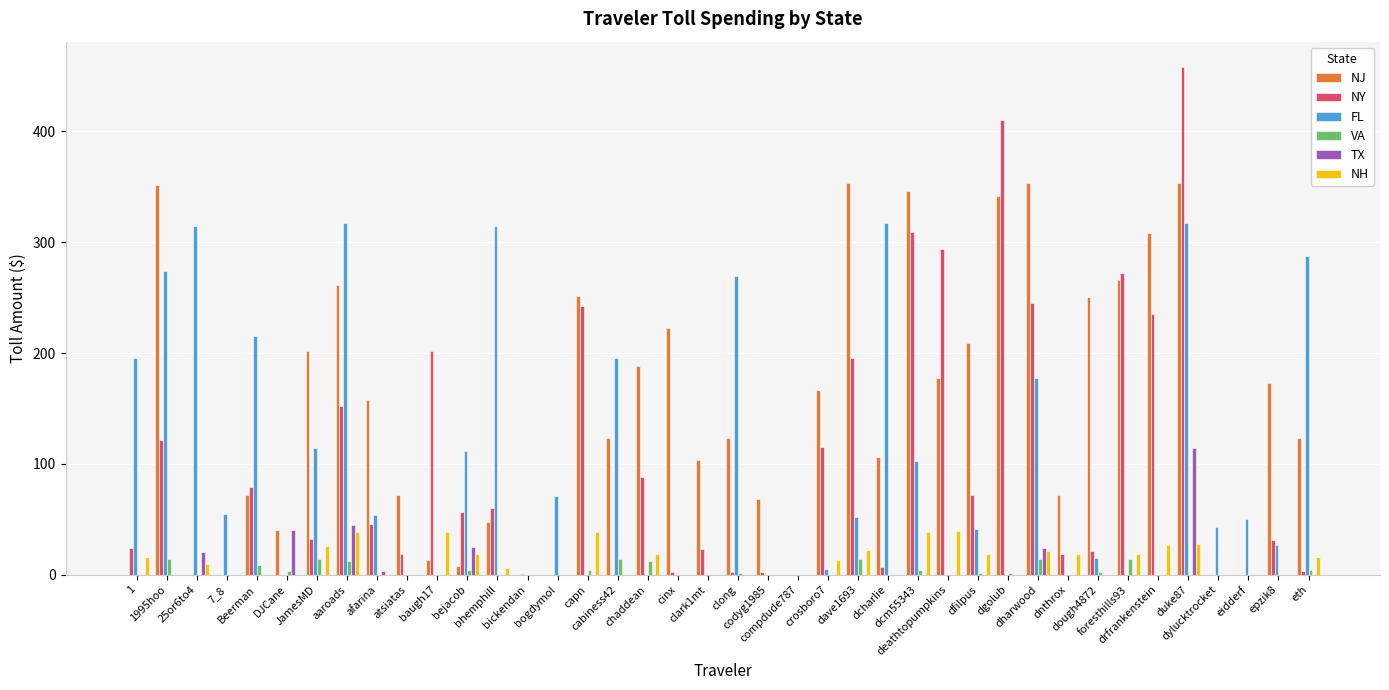

What is the greatest value displayed?

458.0